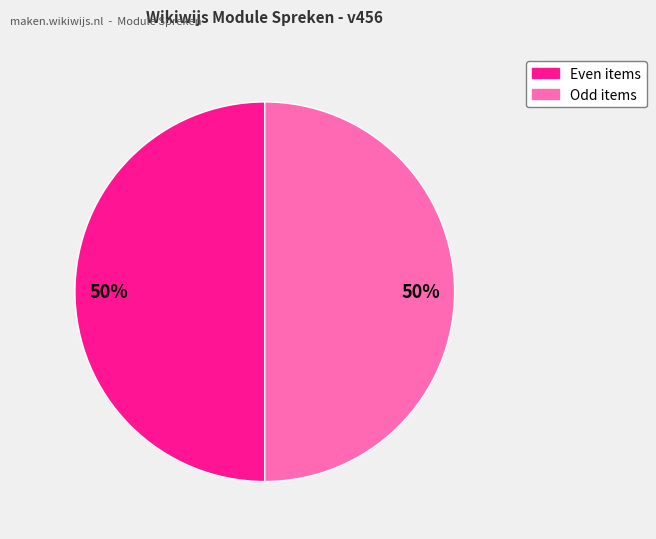

To the nearest percent, what is the average slice percentage?

50%